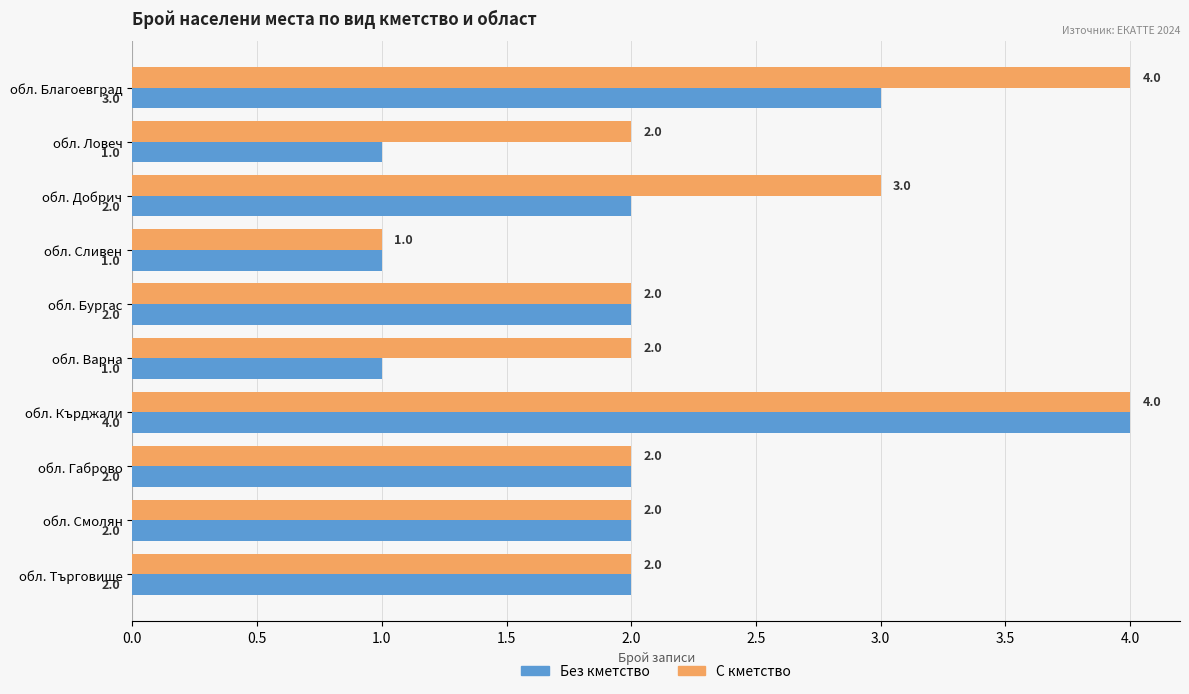

Which category has the highest value in the Без кметство series?

обл. Кърджали